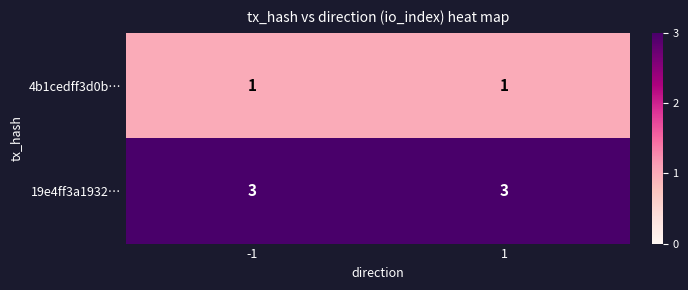

What is the maximum value for 19e4ff3a1932…?

3